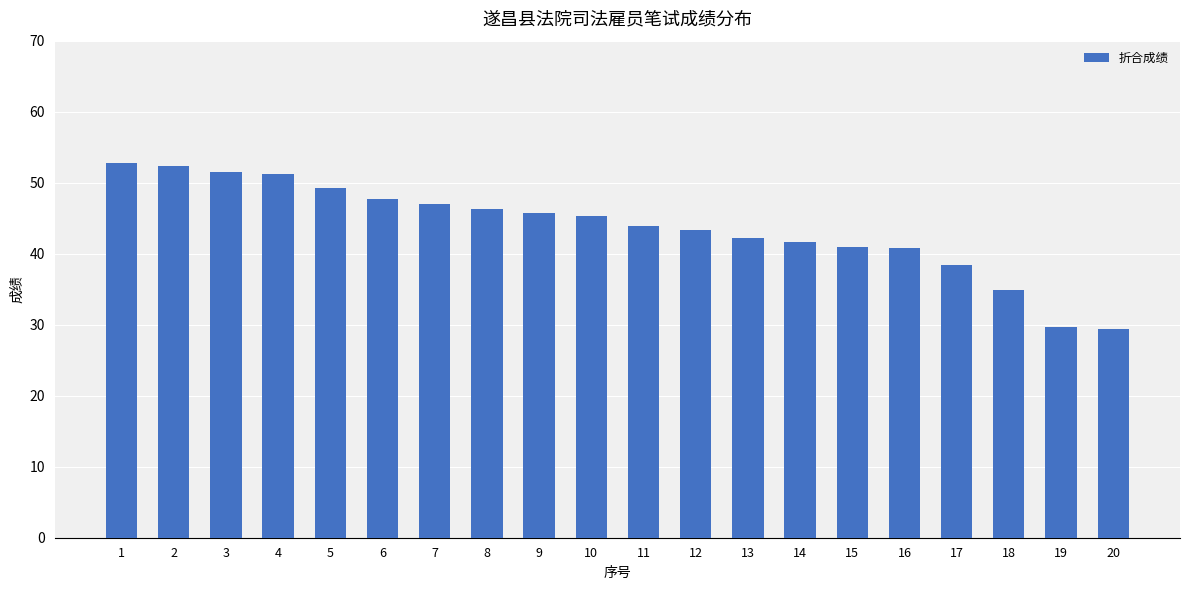

What is the sum of the values at 18 and 14?

76.5